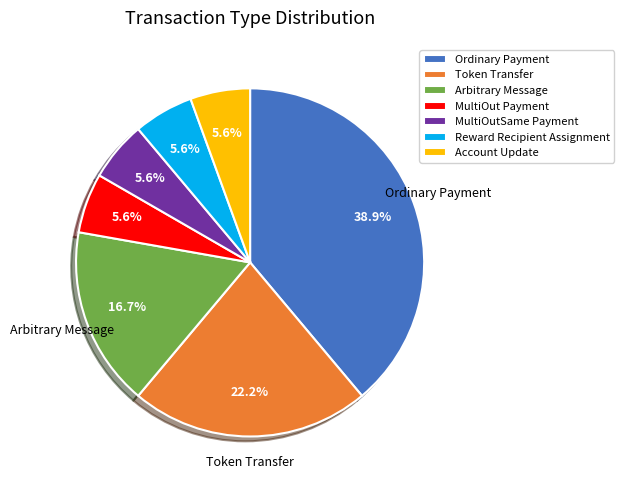

To the nearest percent, what percentage of the pie is MultiOutSame Payment?

6%